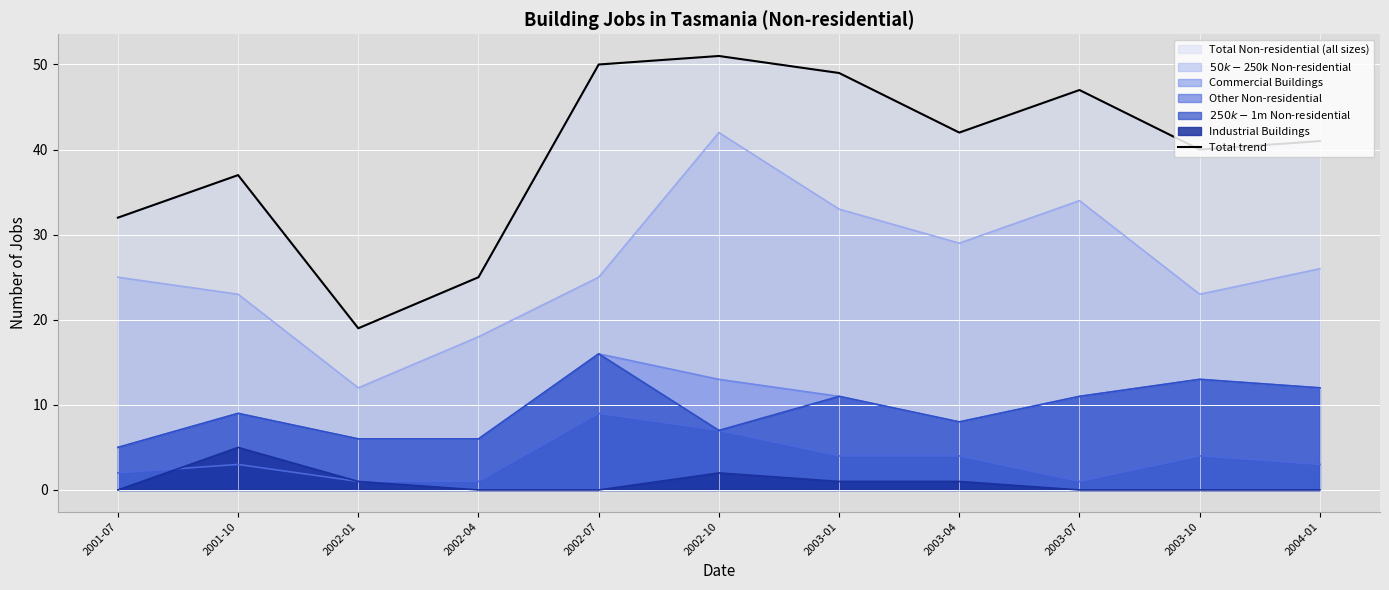

The chart shows a value of 11 at 2003-07. True or false?

False